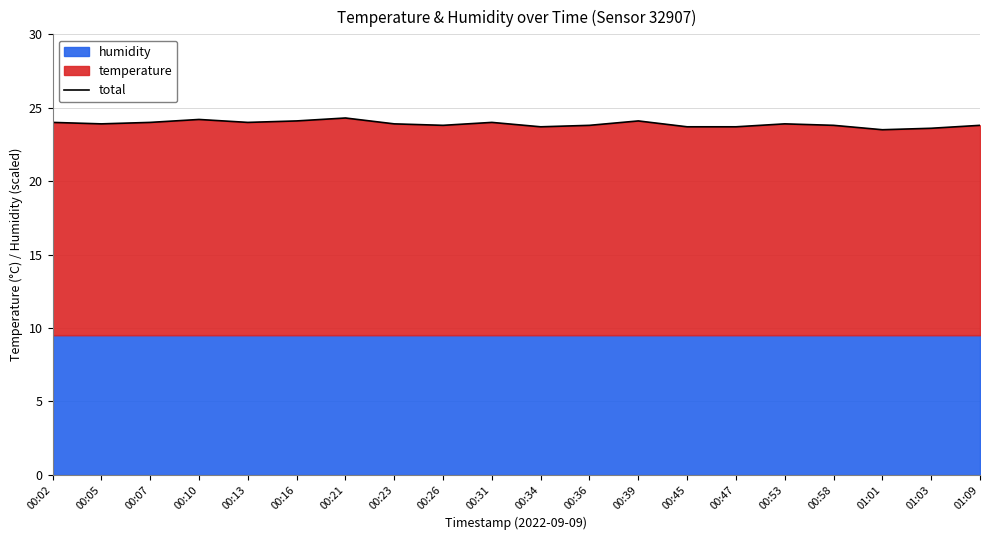

What is the change in value from 00:26 to 00:39?

+0.3